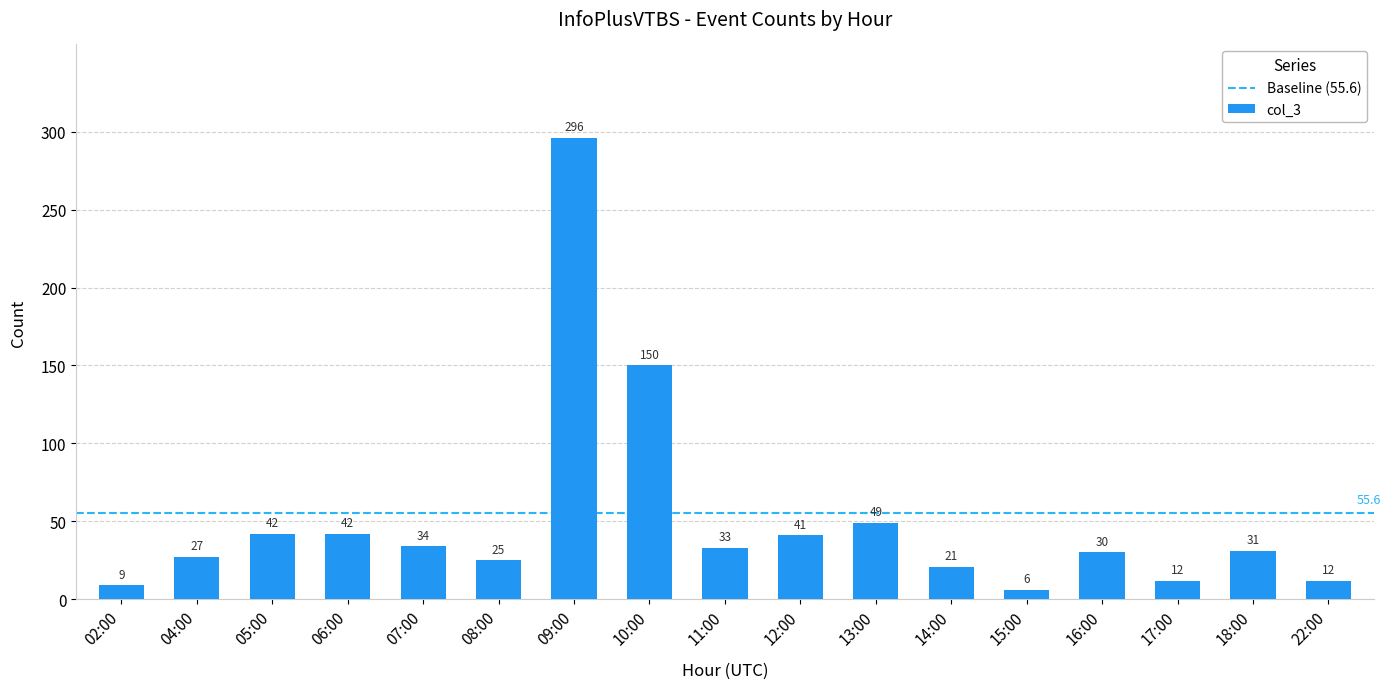

Reading left to right, list all the values displayed in this chart.

9	27	42	42	34	25	296	150	33	41	49	21	6	30	12	31	12